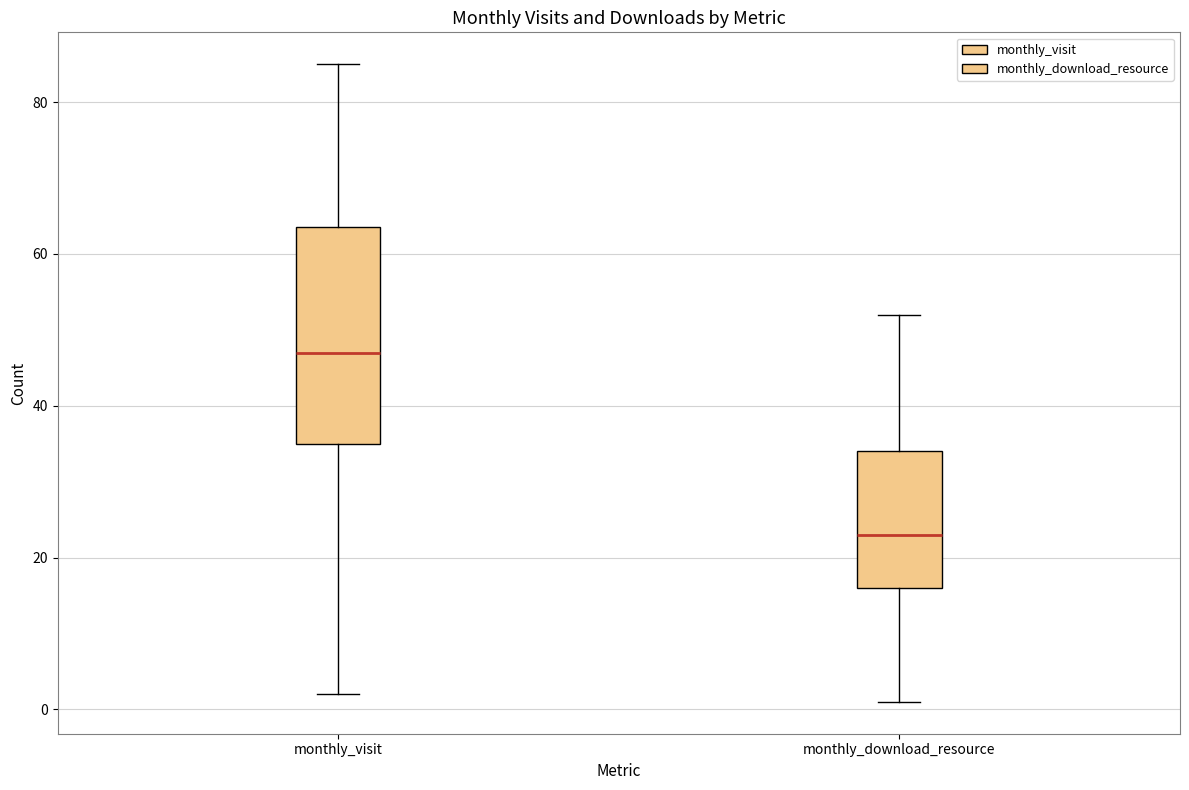

Reading left to right, transcribe this box plot: for each box, give where its median line is, the range the box spans, and where its two whiskers end, as read against the y-axis. The values are not printed on the chart, so give them approximately, as read against the axis.

monthly_visit: median 48, box 36 to 64, whiskers 2 to 86
monthly_download_resource: median 24, box 16 to 34, whiskers 2 to 52